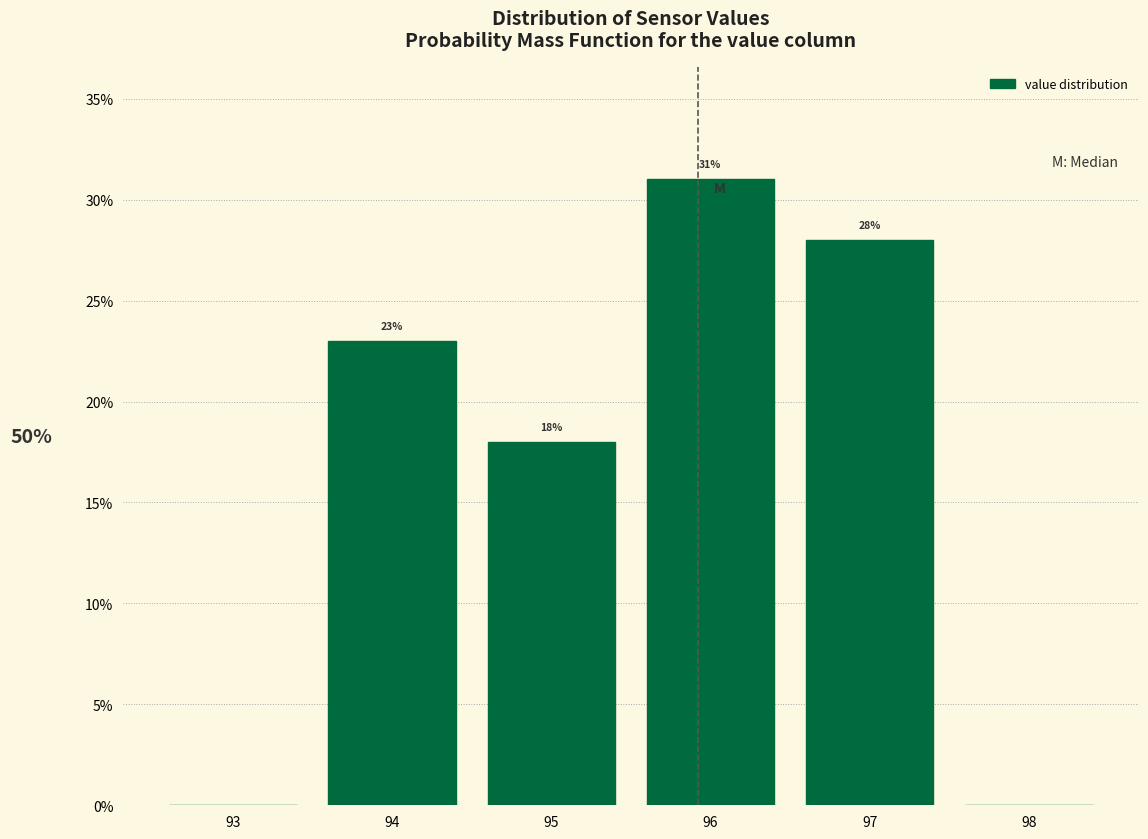

Which range on the x-axis has the tallest bar?

95.5 to 96.5